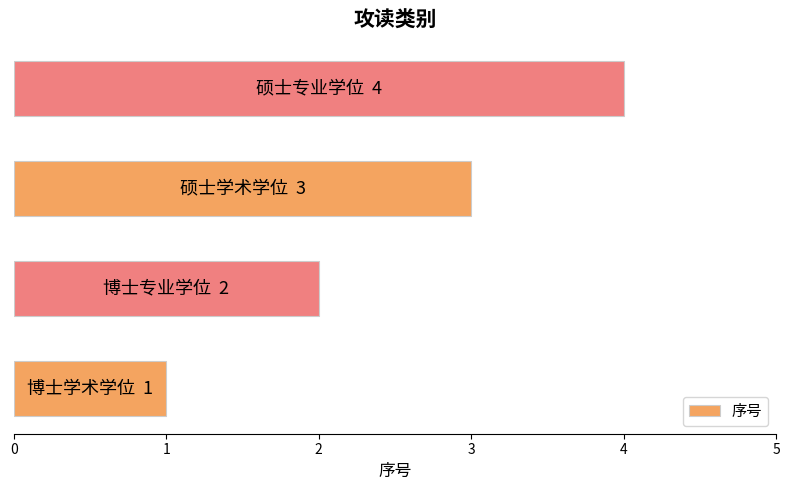

What is the maximum value shown in the chart?

4